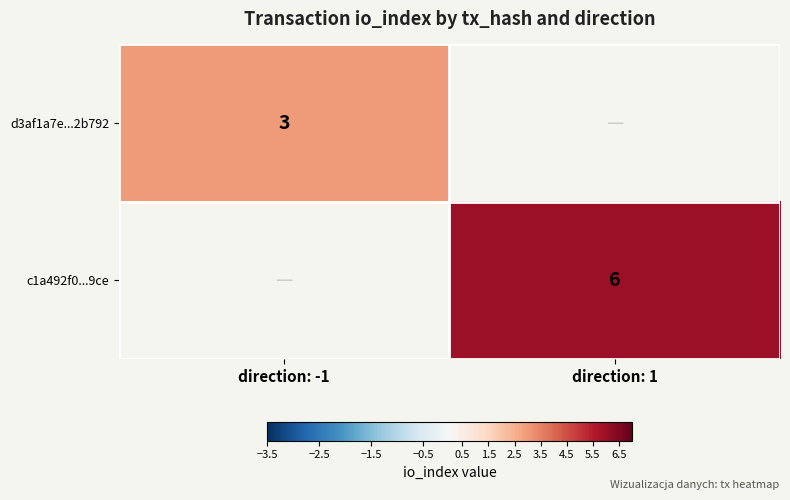

The value of d3af1a7e...2b792 at direction: -1 is 1.1. True or false?

False